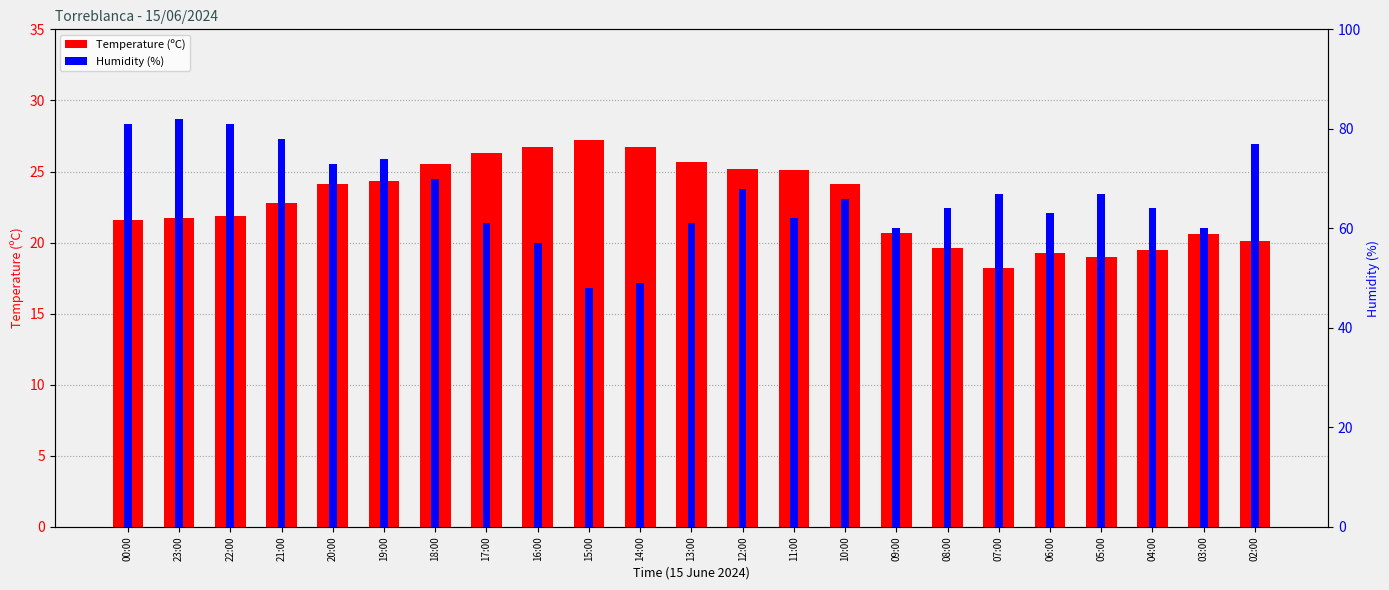

Does the chart contain stacked bars?

No